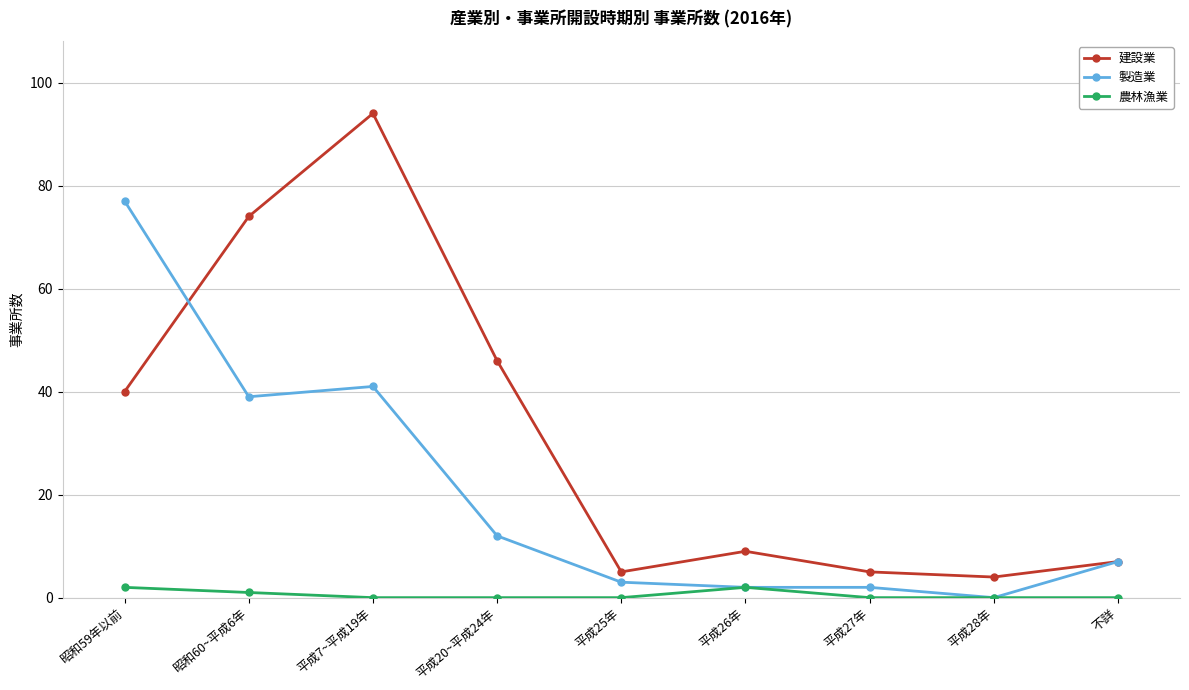

Reading left to right, extract all data points from this chart.

建設業: 40	74	94	46	5	9	5	4	7
製造業: 77	39	41	12	3	2	2	0	7
農林漁業: 2	1	0	0	0	2	0	0	0